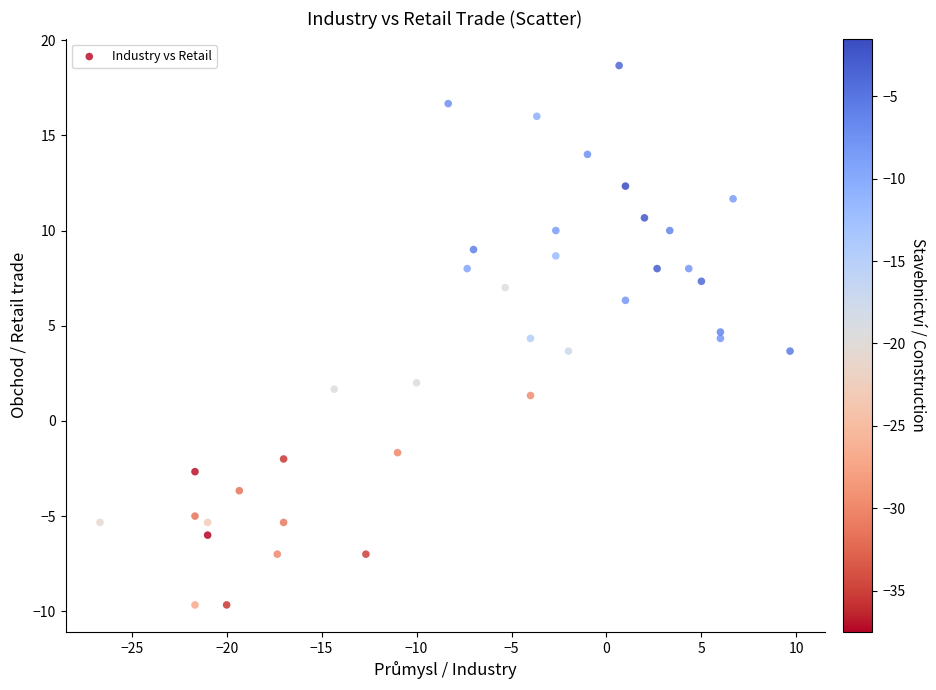

What is the range of X values (max minus min)?

36.3